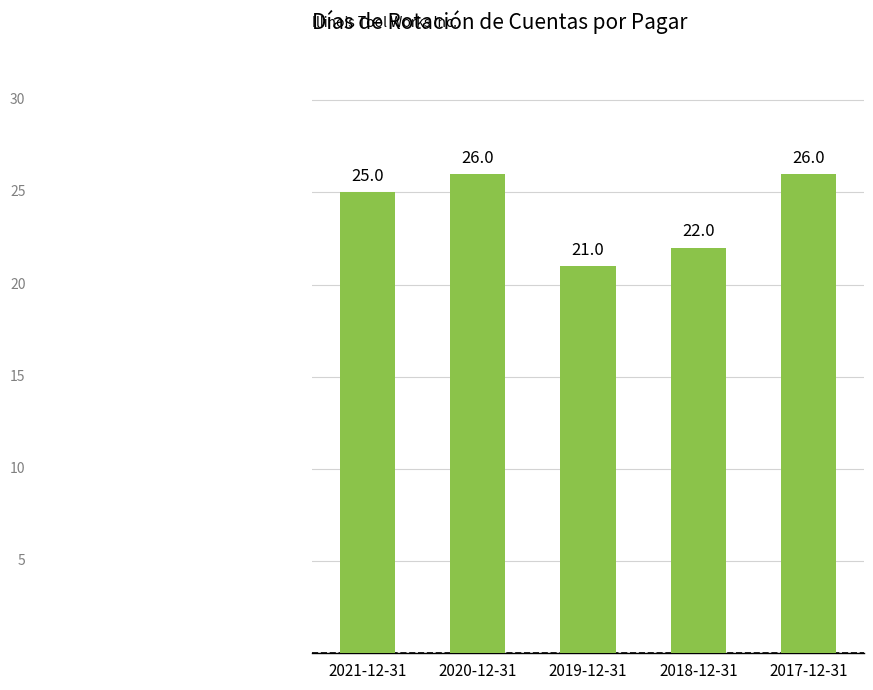

Is it true that the value at 2019-12-31 is 21?

True